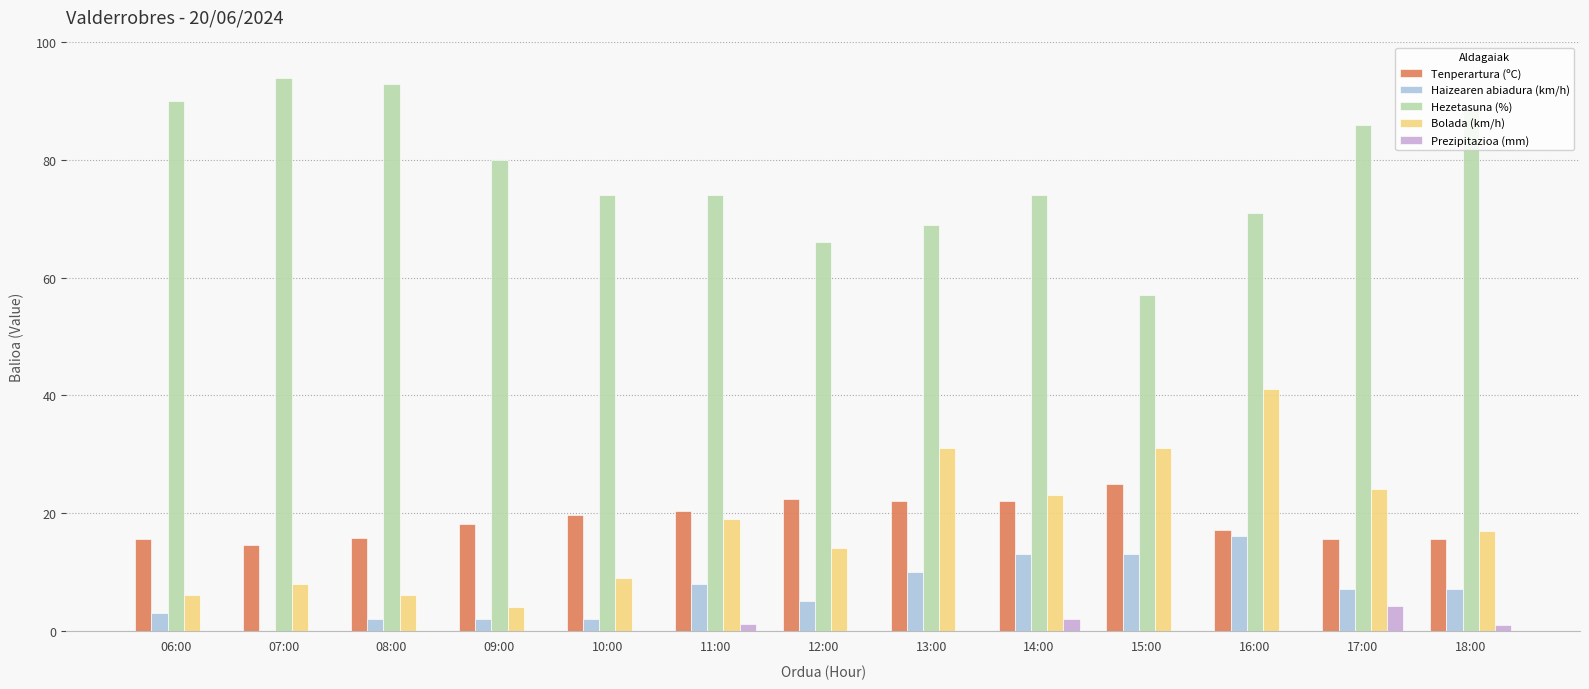

Read the Bolada (km/h) value at 07:00.

8.0